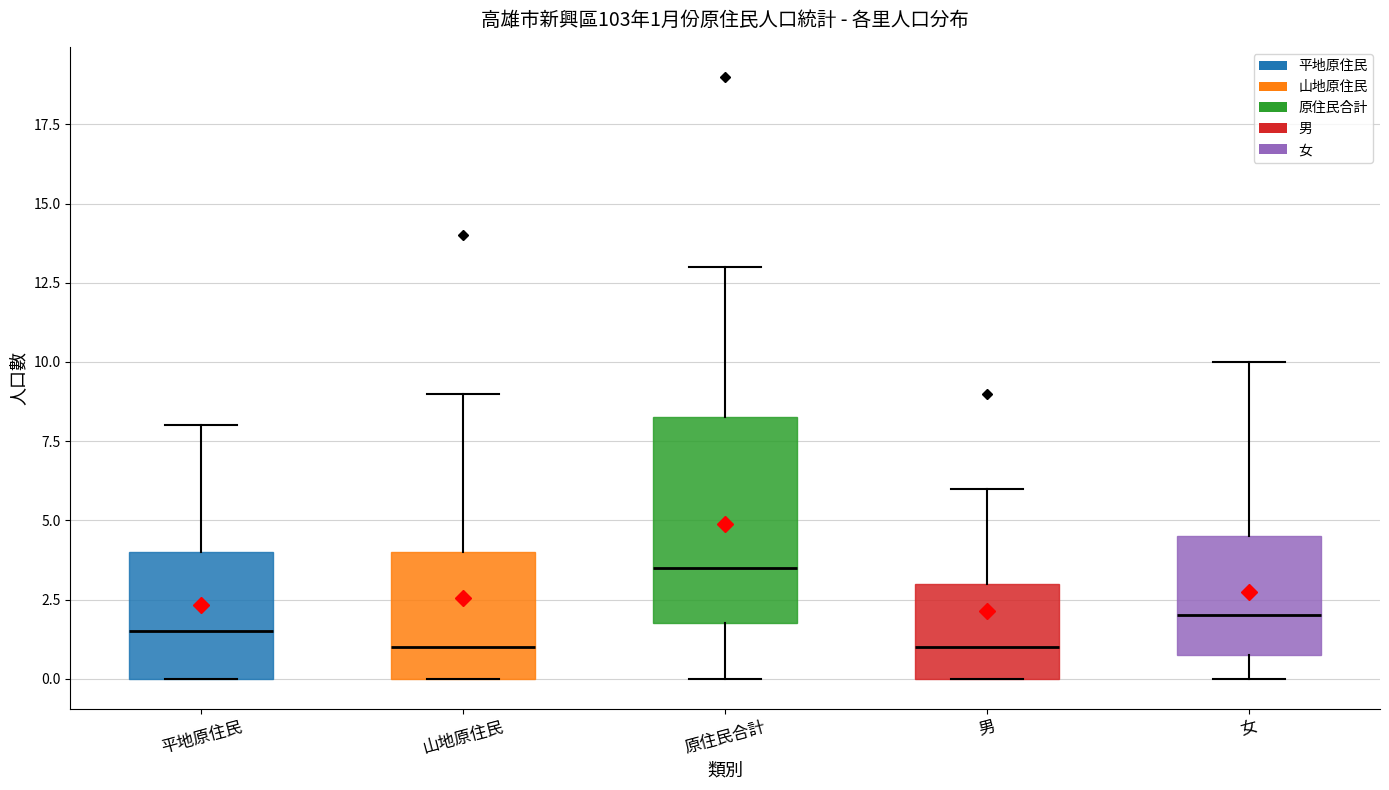

Comparing the boxes themselves (not the whiskers), which one is the tallest?

原住民合計